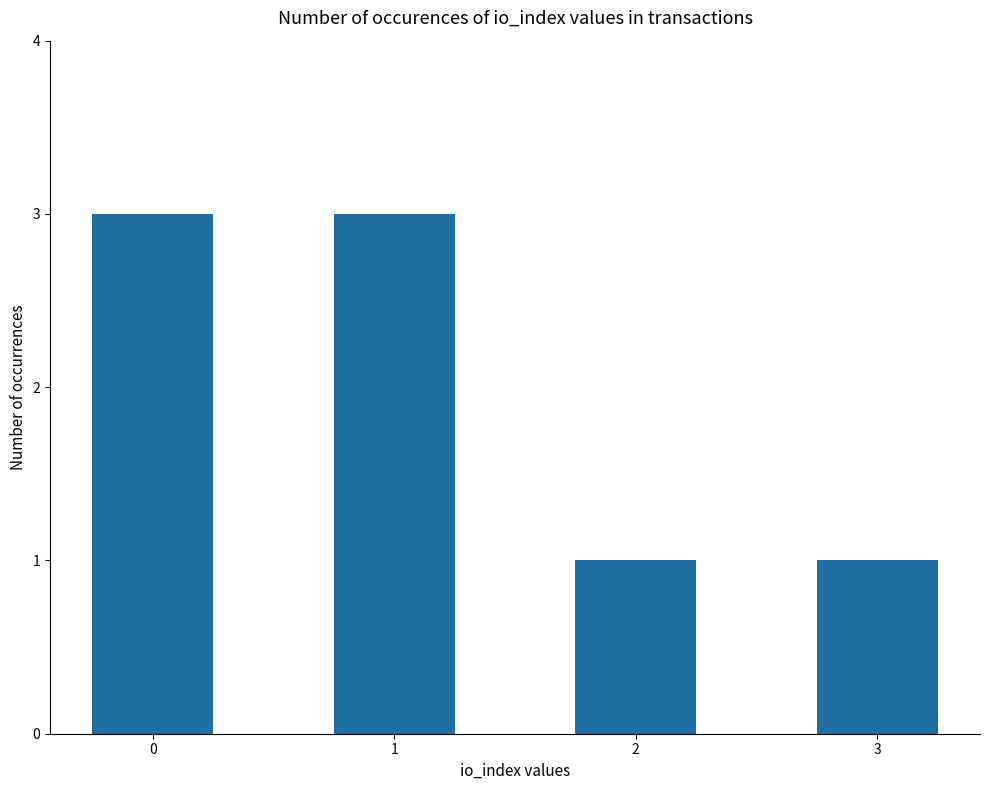

Are the bars grouped side by side (vs. stacked)?

No